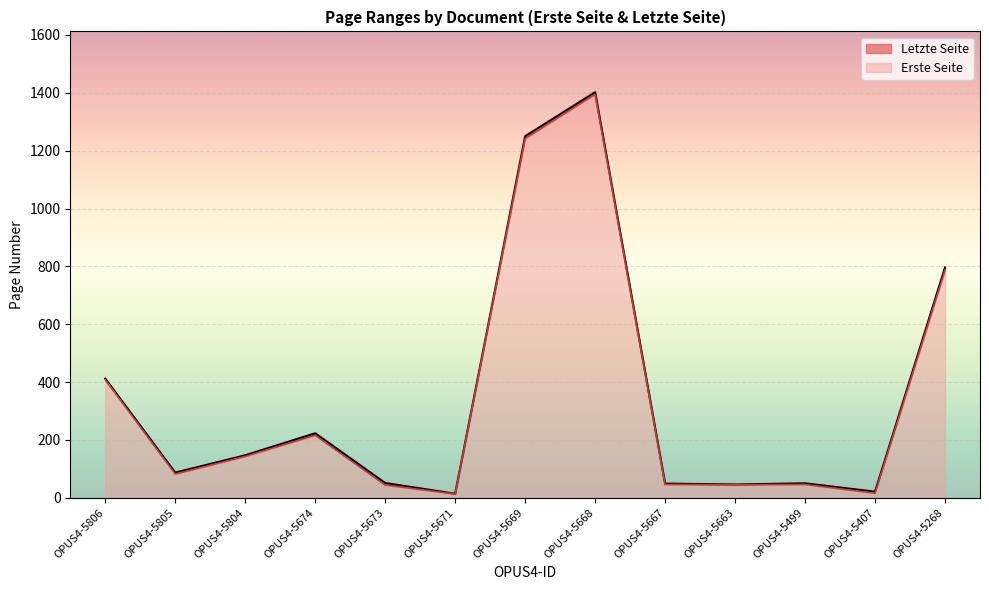

How many categories are shown in the chart?

13